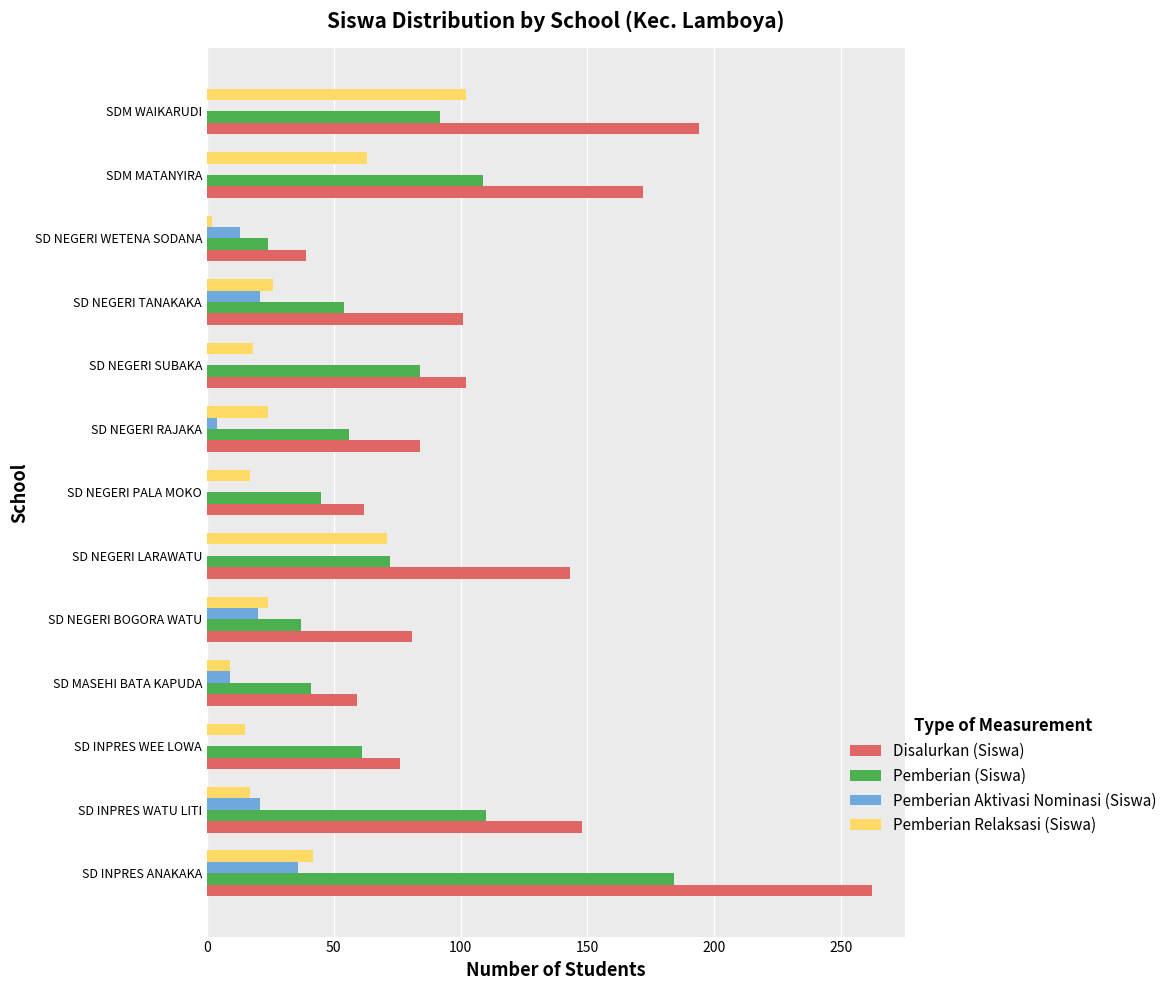

Is it true that Pemberian (Siswa) equals 41 at SD MASEHI BATA KAPUDA?

True